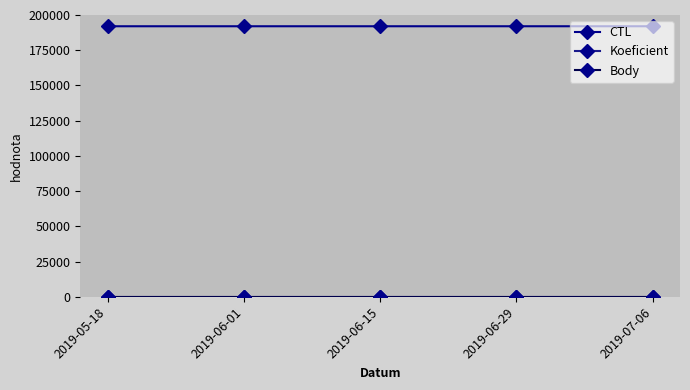

True or false: Body and Koeficient cross at least once.

False